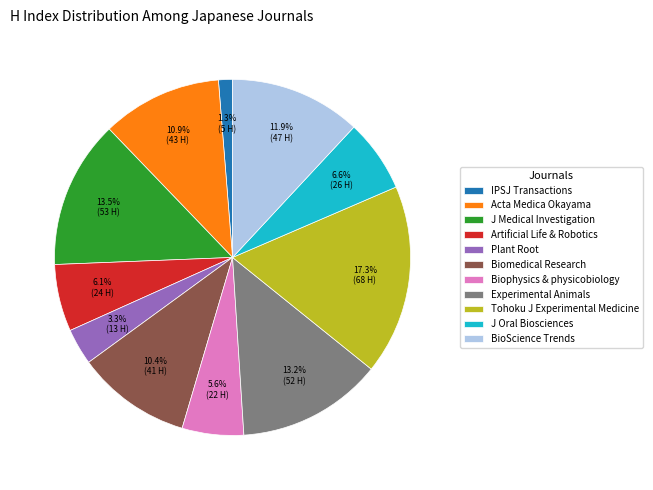

To the nearest percent, what is the difference between the largest and smallest slice percentages?

16%